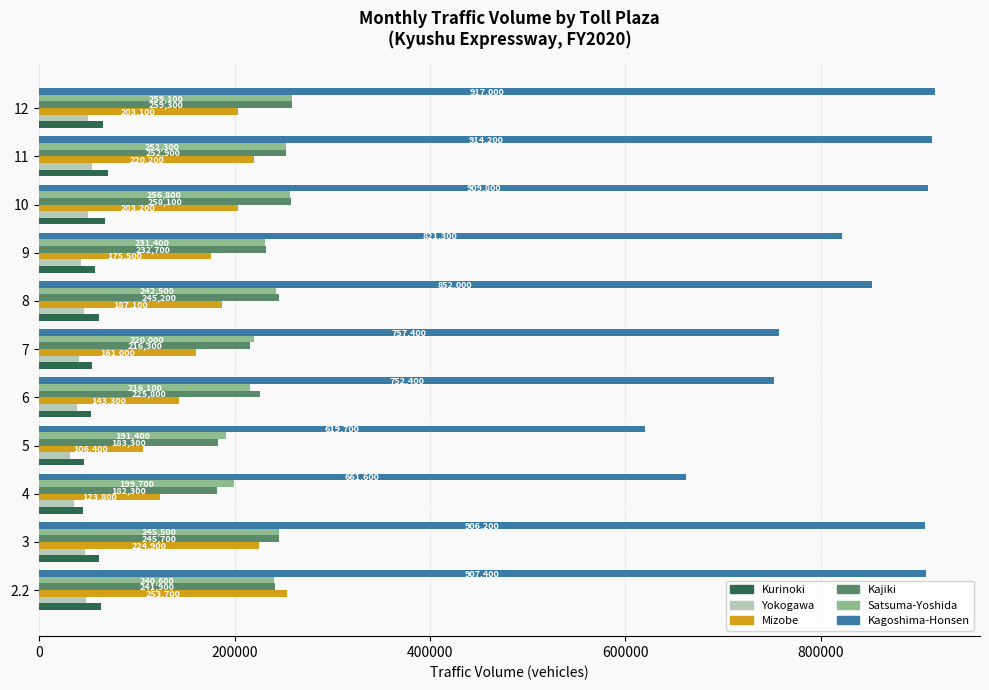

What value does the Yokogawa series have at 10?

49800